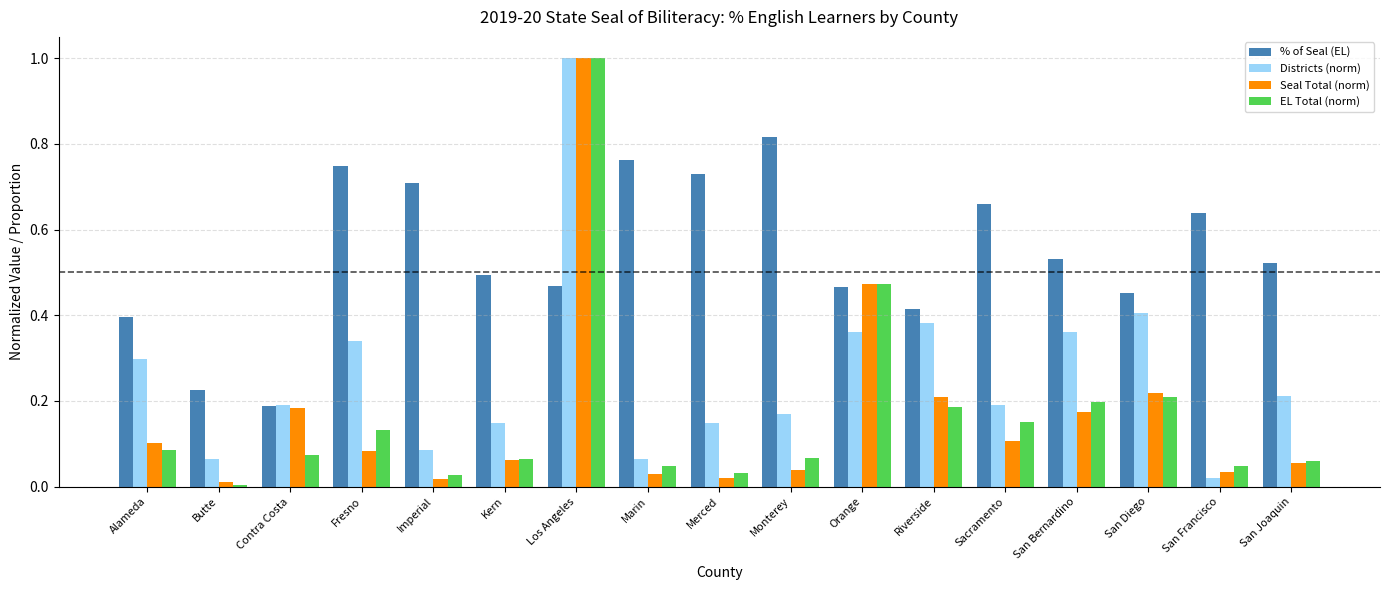

At which label does Districts (norm) reach its minimum?

San Francisco